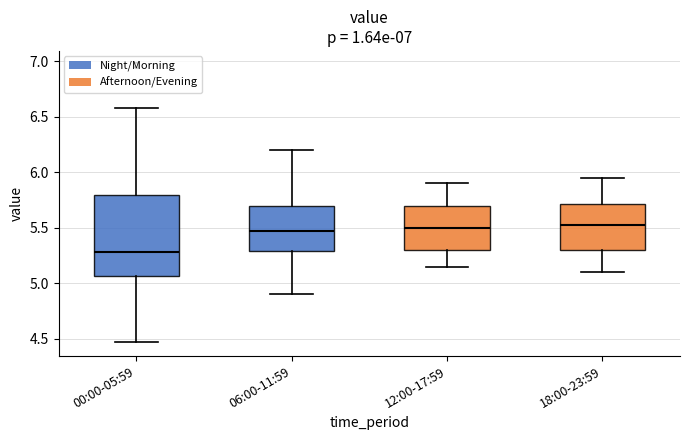

Where does the lower whisker of the box for 18:00-23:59 end on the y-axis? The values are not printed on the chart, so give them approximately, as read against the axis.

5.10